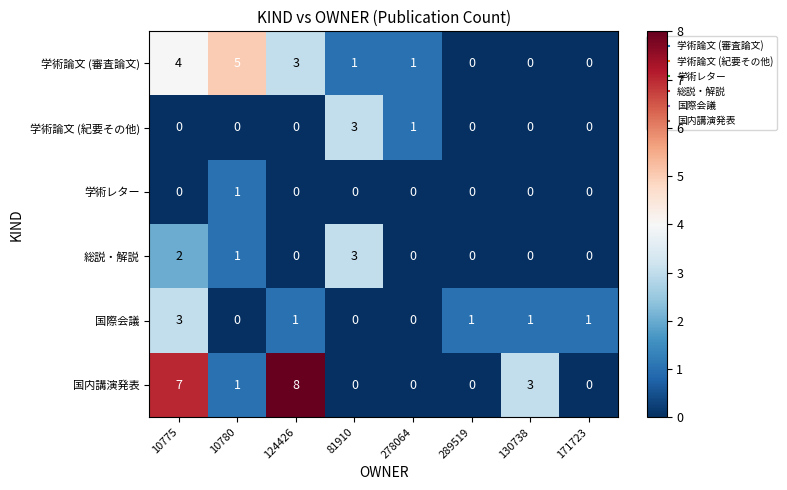

Which series has the largest total across all categories?

国内講演発表